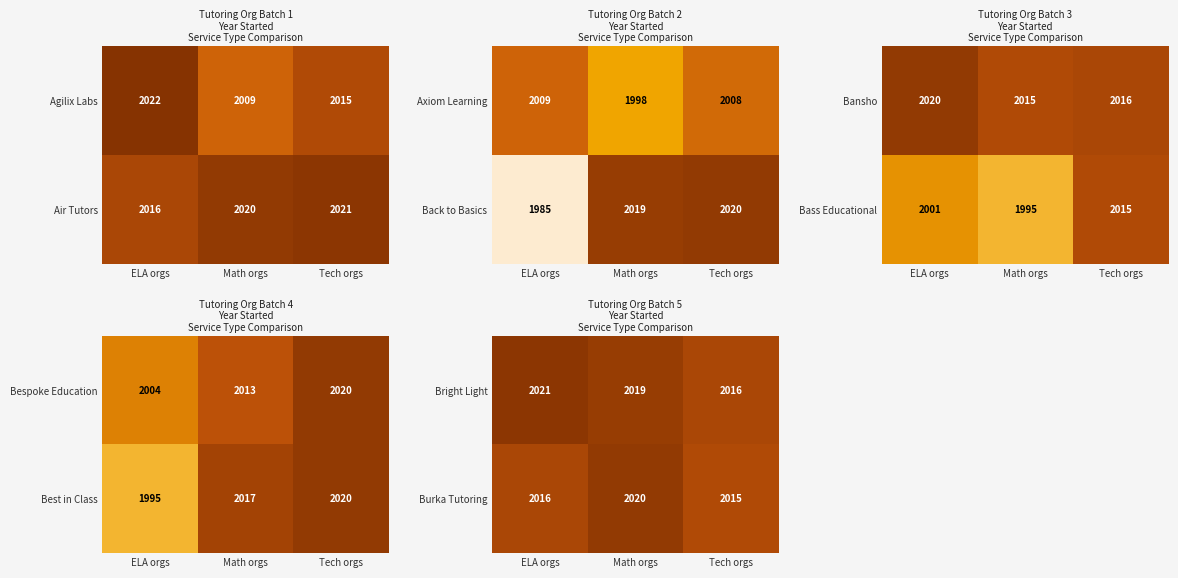

Rank the categories by Burka Tutoring value from highest to lowest.

Math orgs, ELA orgs, Tech orgs